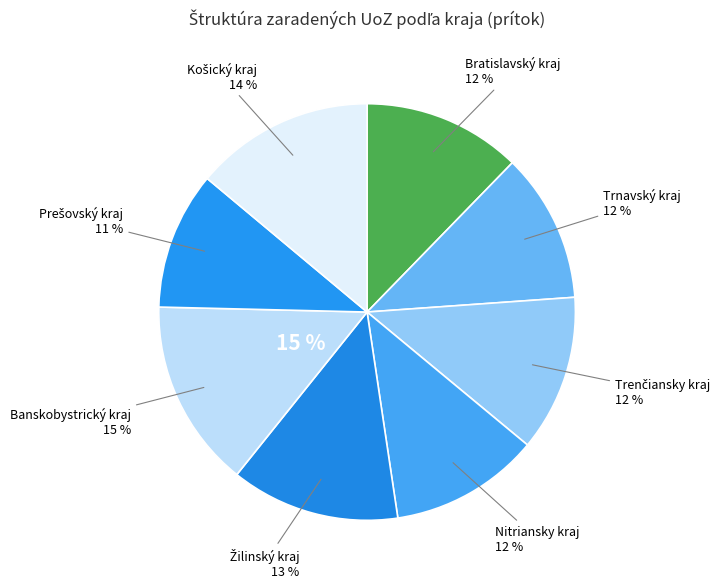

The Nitriansky kraj slice represents 3% of the pie. True or false?

False